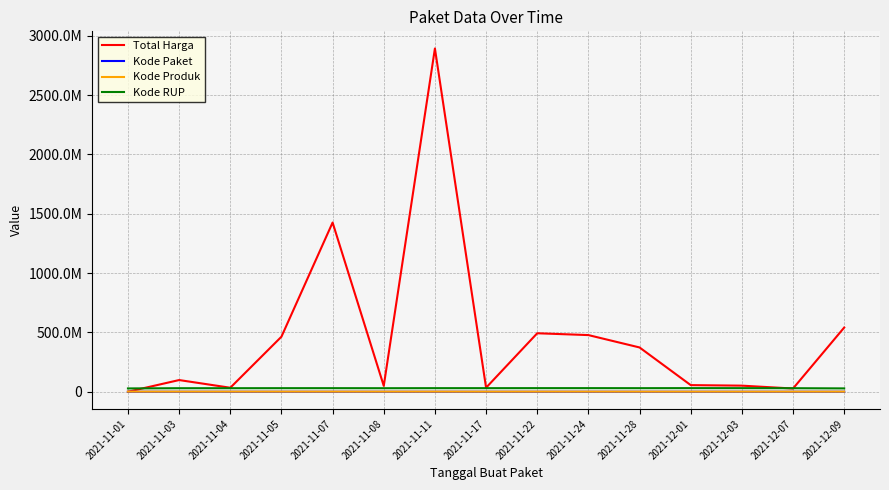

At 2021-12-03, list the series in order from largest to smallest.

Total Harga, Kode RUP, Kode Produk, Kode Paket